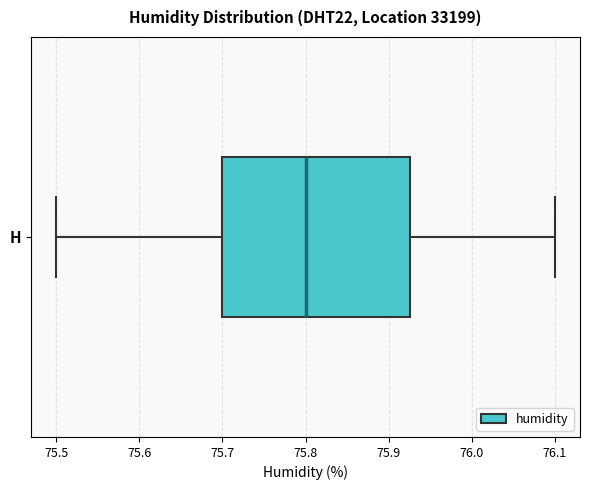

Read this box plot against the x-axis: the position of the median line, the range covered by the box, and the ends of both whiskers. The values are not printed on the chart, so give them approximately, as read against the axis.

median 75.80, box 75.70 to 75.93, whiskers 75.50 to 76.10